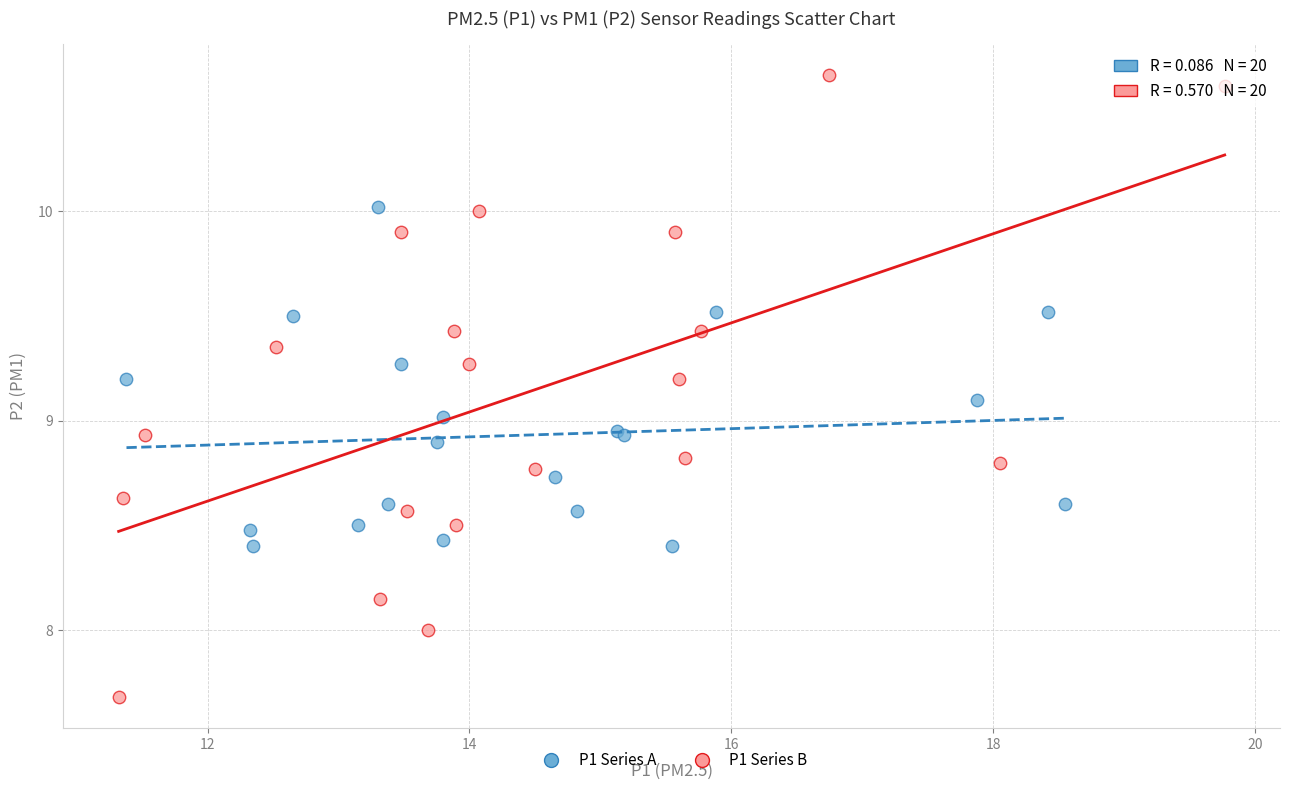

Which series reaches the maximum Y coordinate?

P1 Series B